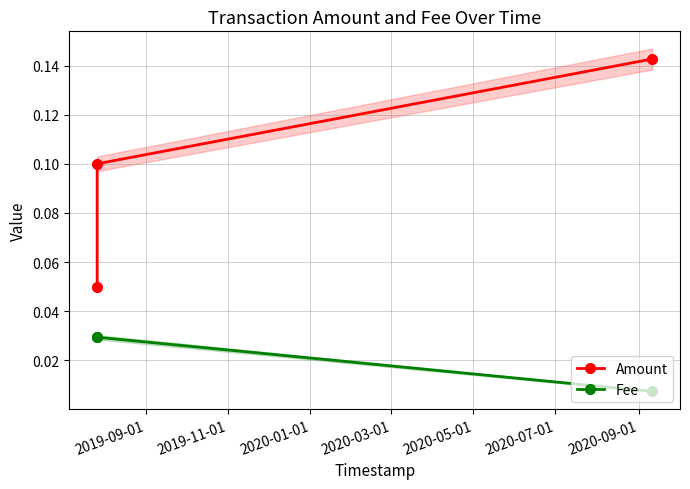

Count the Fee values in the range 0 to 1.

3